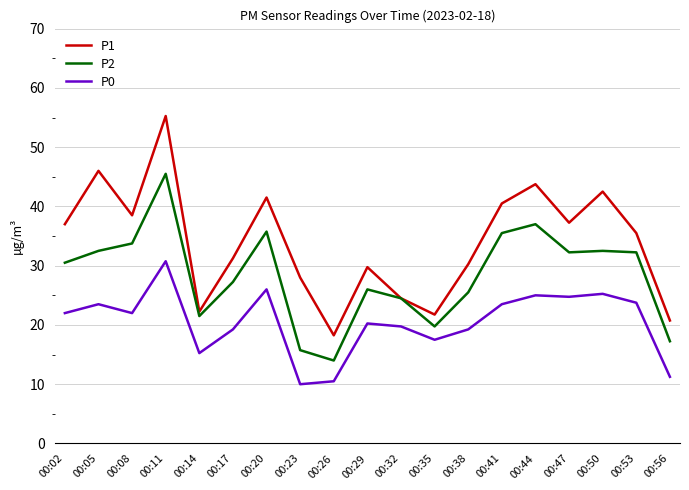

In P0, how many points are lower than both neighbors (excluding endpoints)?

5